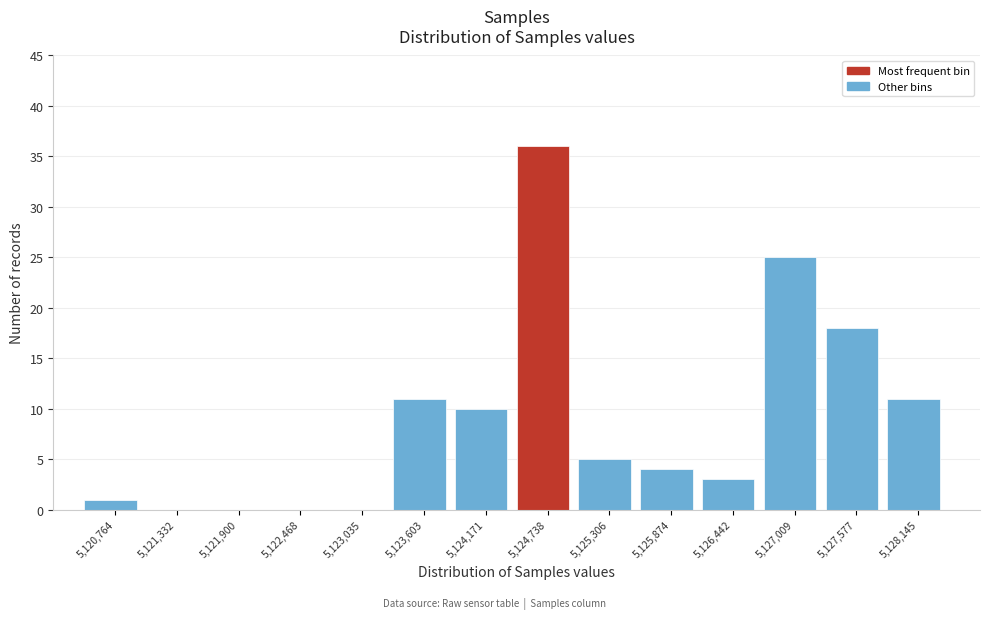

Reading left to right, list every bar in this chart as the range it spans on the x-axis followed by its height. Neither the bar edges nor the heights are printed on the chart, so give them approximately, as read against the axes.

5120500 to 5121000: 1
5121000 to 5121600: 0
5121600 to 5122200: 0
5122200 to 5122800: 0
5122800 to 5123300: 0
5123300 to 5123900: 11
5123900 to 5124500: 10
5124500 to 5125000: 36
5125000 to 5125600: 5
5125600 to 5126200: 4
5126200 to 5126700: 3
5126700 to 5127300: 25
5127300 to 5127900: 18
5127900 to 5128400: 11